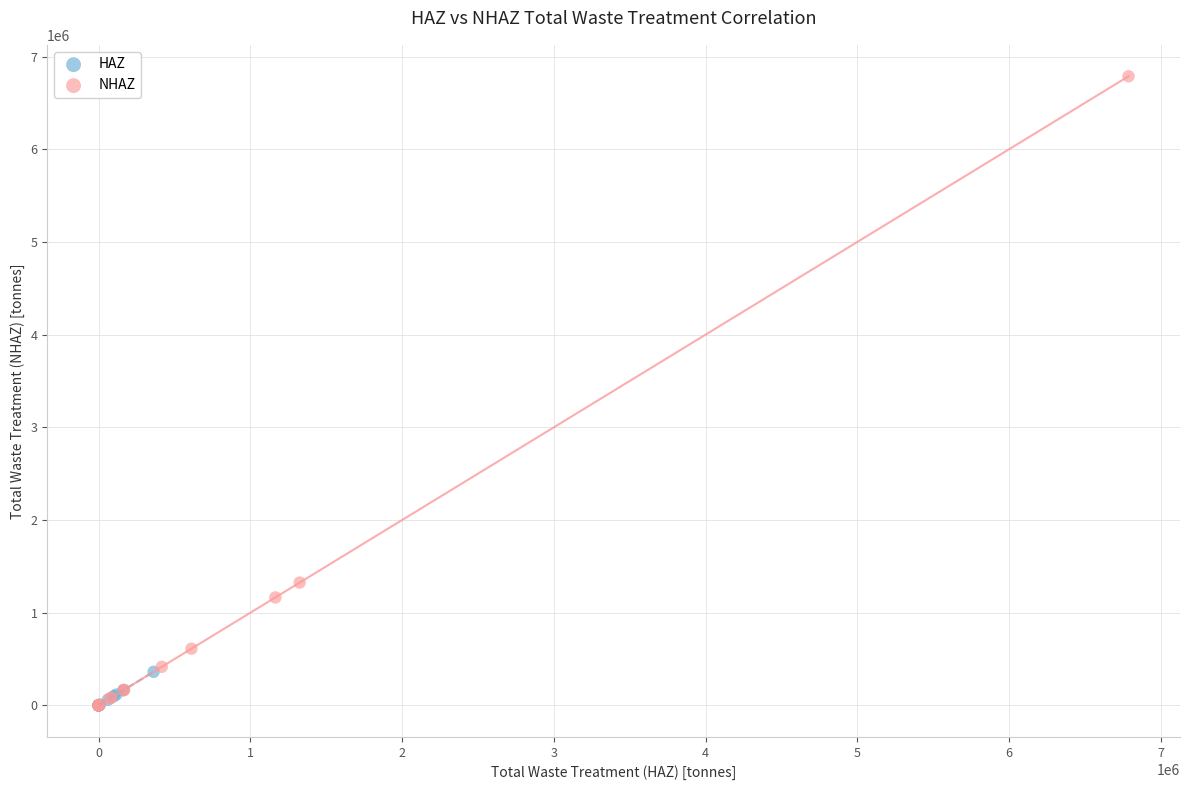

Which series has the largest Y range (max minus min)?

NHAZ